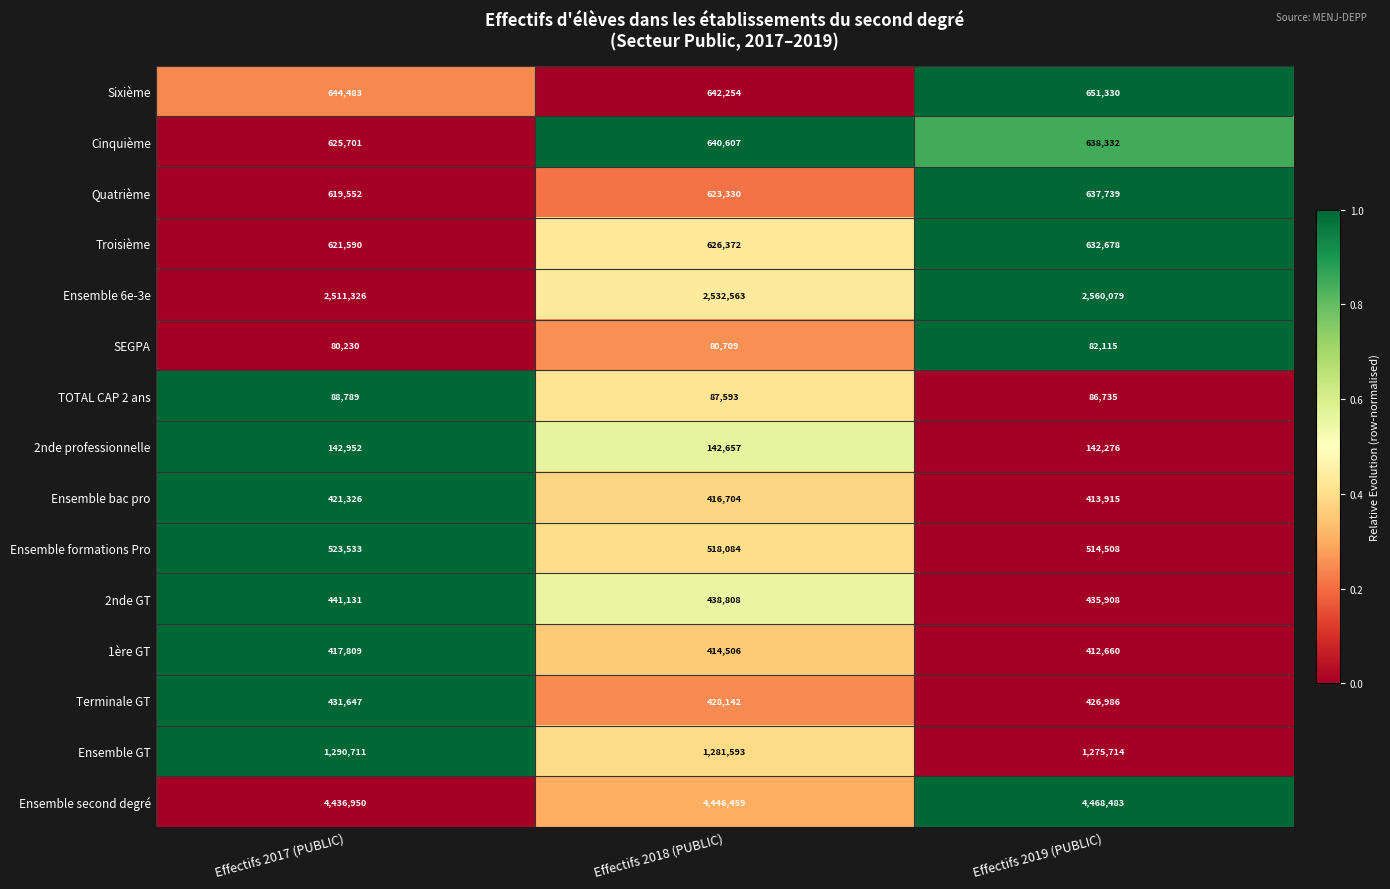

At which category is the sum across all series the highest?

Effectifs 2019 (PUBLIC)